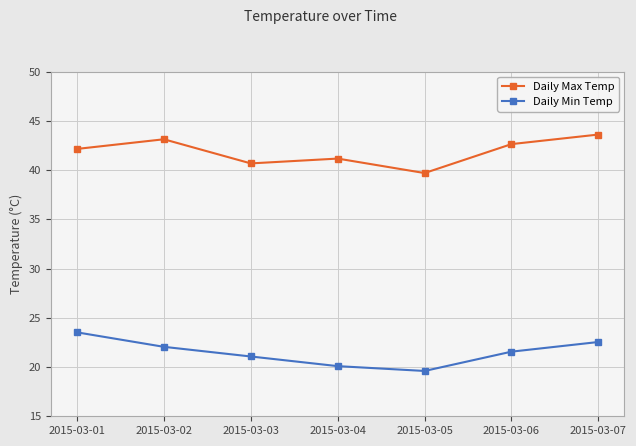

What is the approximate value of Daily Min Temp at 2015-03-04?

20.1